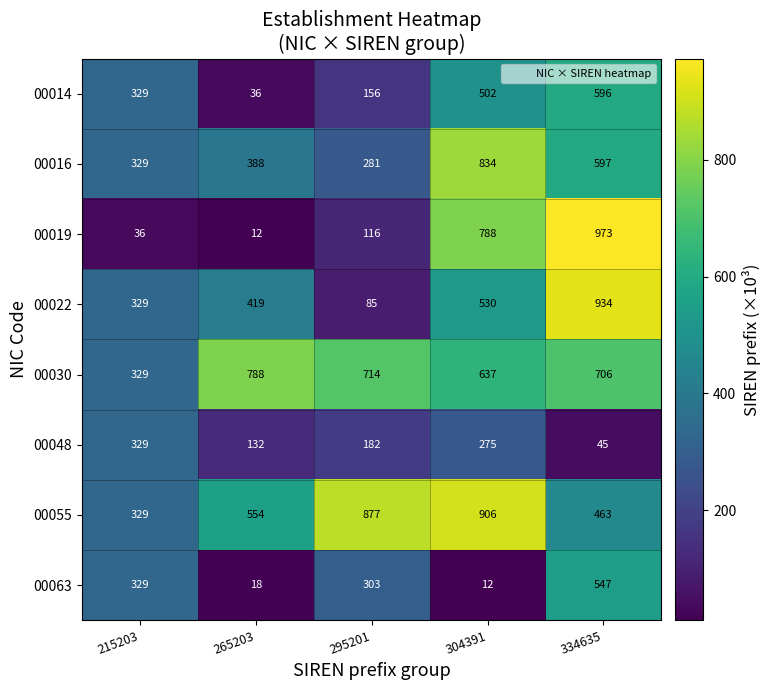

What is the approximate value of 00016 at 334635?

597